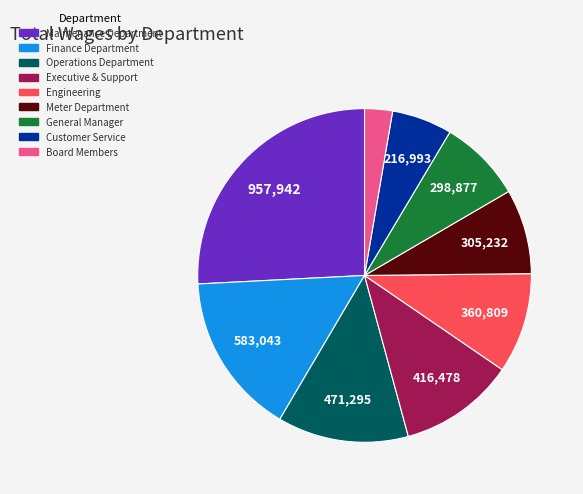

Does Board Members represent more than half of the total?

No